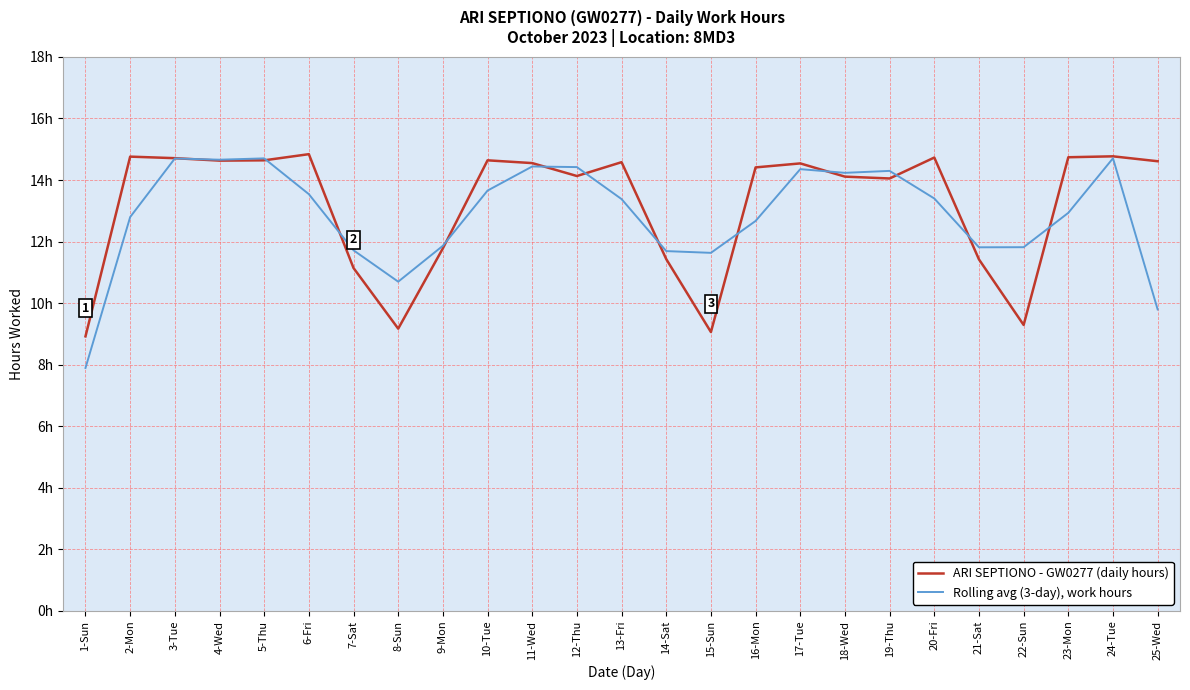

What is the difference between the maximum and second lowest values in the ARI SEPTIONO - GW0277 (daily hours) series?

5.8